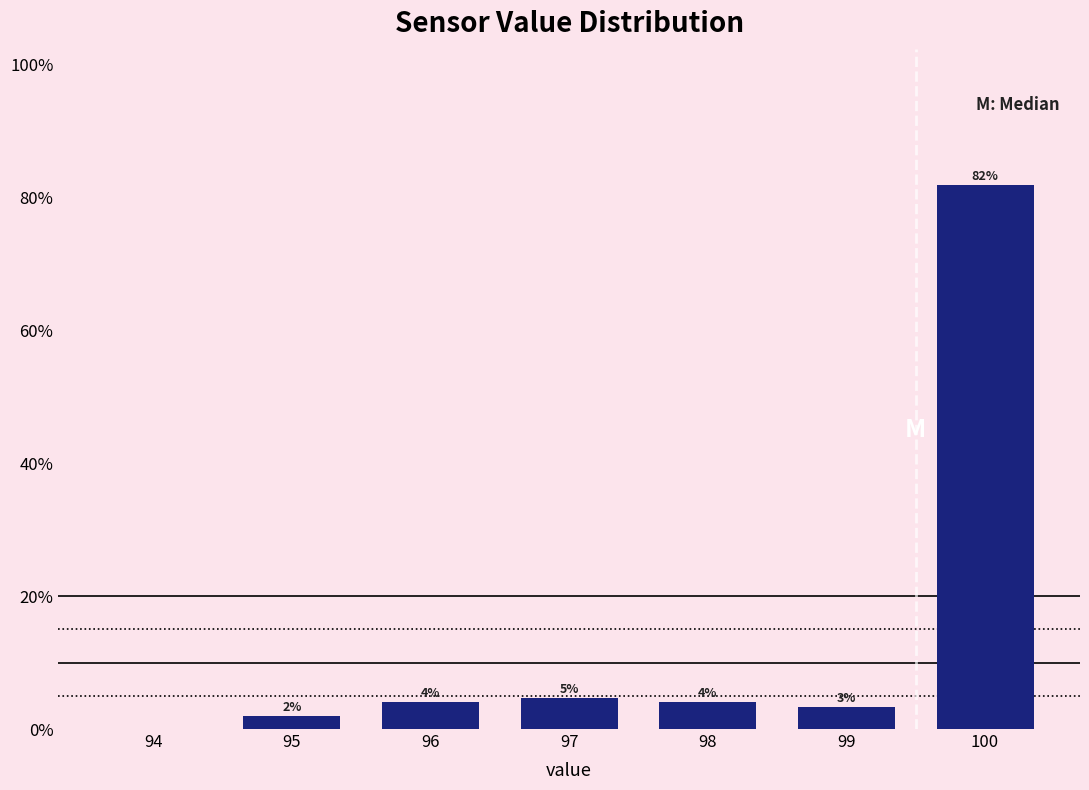

True or false: the data shows 81.9 at 100.

True